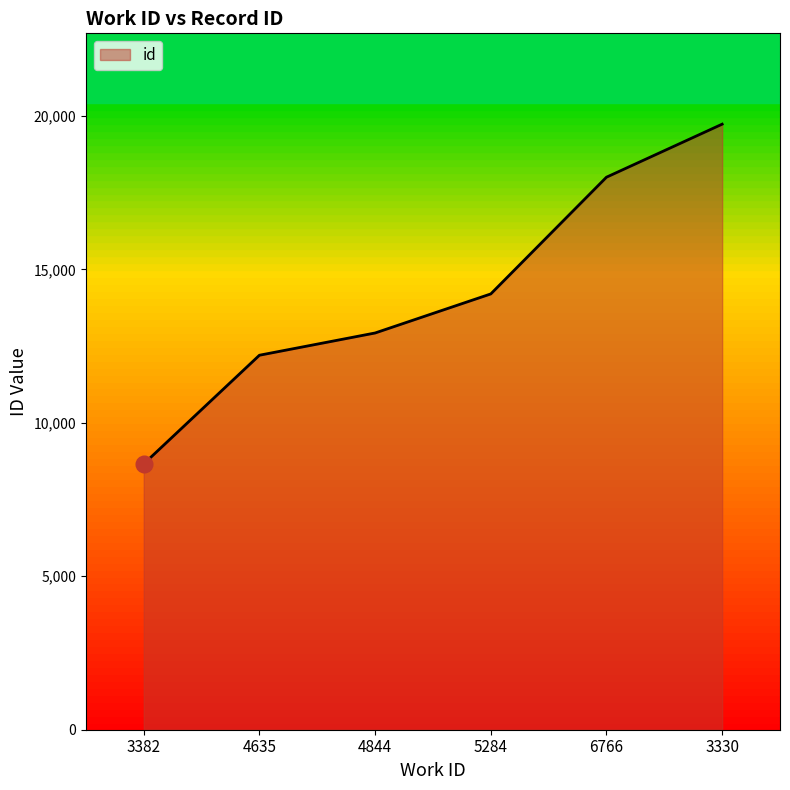

Reading left to right, extract all data points from this chart.

3382=8662	4635=12204	4844=12929	5284=14202	6766=18006	3330=19734